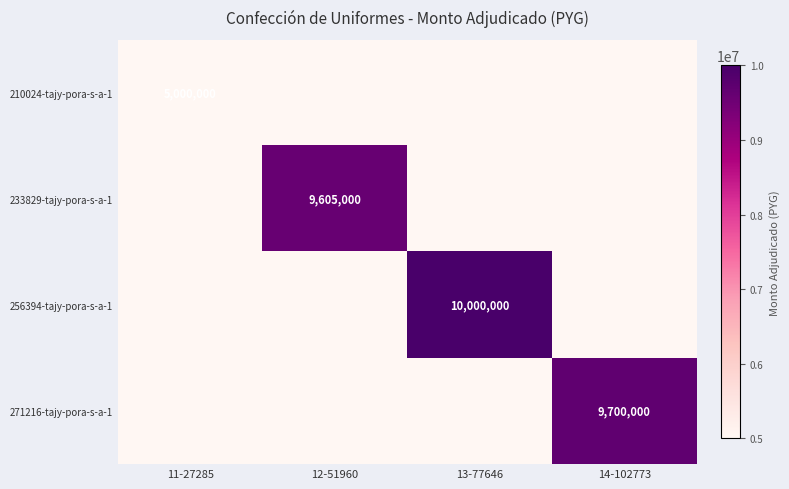

The 271216-tajy-pora-s-a-1 series shows 3901799 at 14-102773. True or false?

False